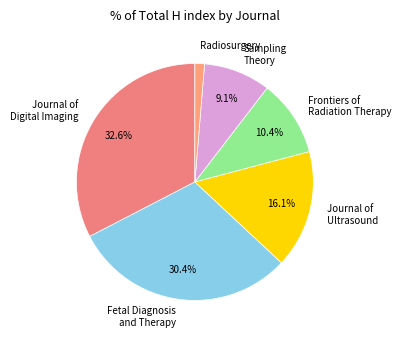

To the nearest percent, what portion does Radiosurgery represent?

1%